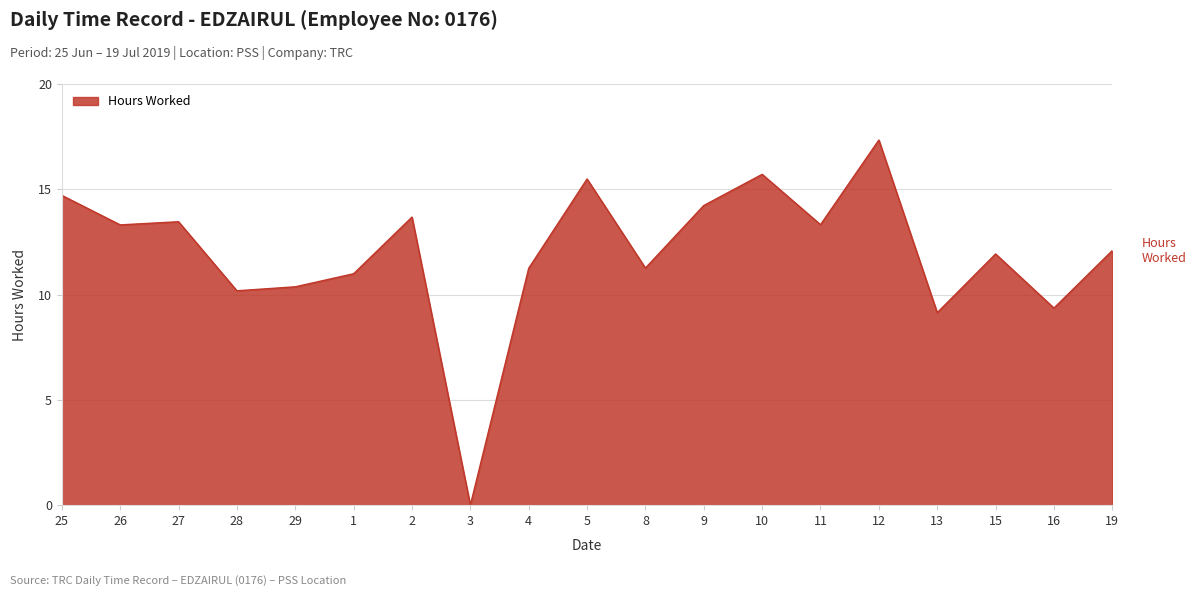

Which has a higher value, 19 or 13?

19